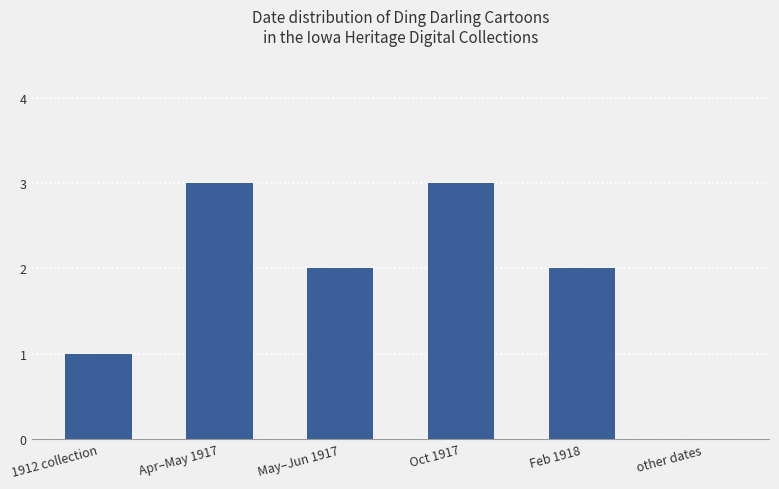

Count the number of data series in this chart.

1